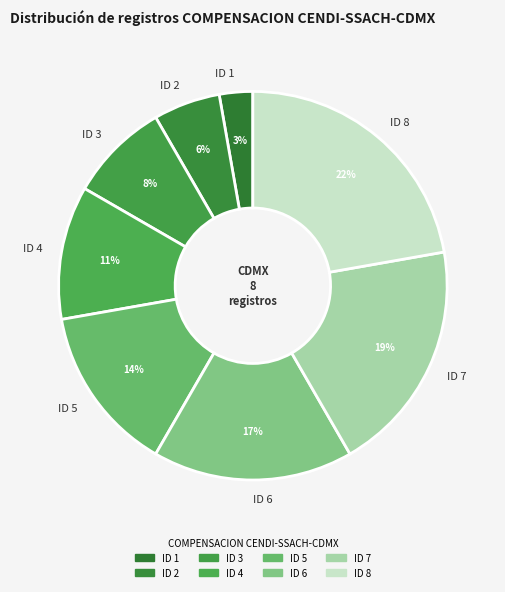

Rank the categories by value from lowest to highest.

ID 1, ID 2, ID 3, ID 4, ID 5, ID 6, ID 7, ID 8